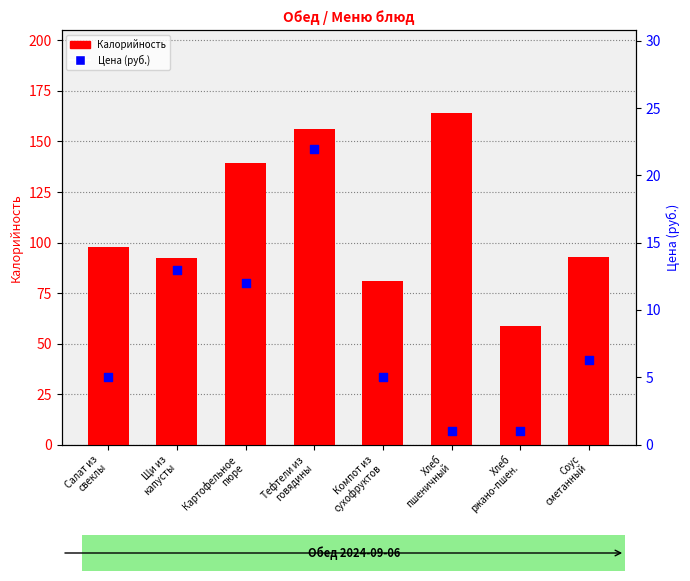

At which category is the sum across all series the highest?

Тефтели из
говядины